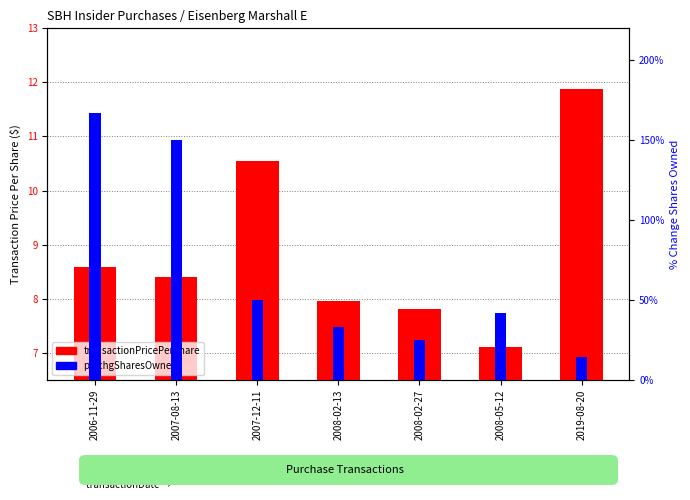

Where is pctchgSharesOwned nearest to the value 90?

2007-12-11